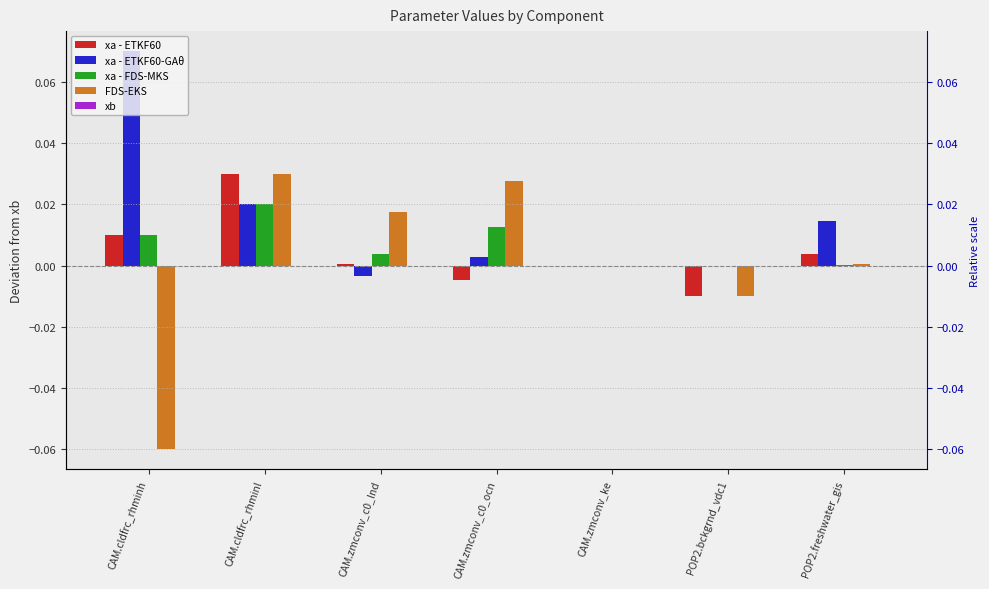

List the labels in order of xa - FDS-MKS value, smallest first.

CAM.zmconv_ke, POP2.bckgrnd_vdc1, POP2.freshwater_gis, CAM.zmconv_c0_lnd, CAM.cldfrc_rhminh, CAM.zmconv_c0_ocn, CAM.cldfrc_rhminl